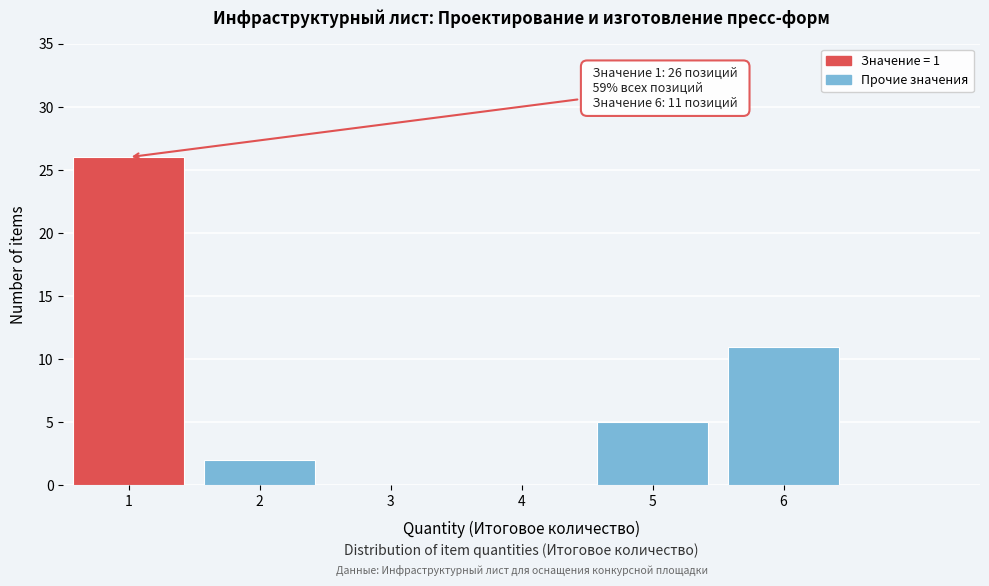

Reading left to right, extract all data points from this chart.

1=26	2=2	3=0	4=0	5=5	6=11